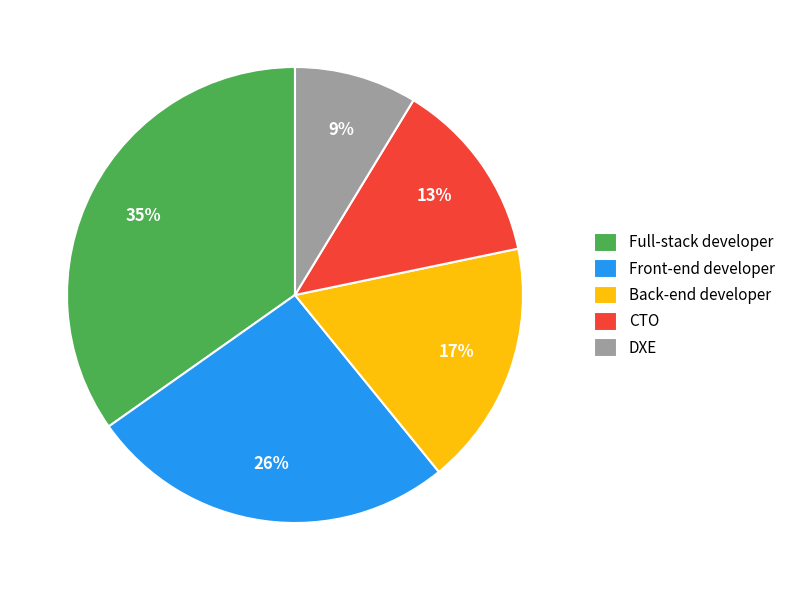

Which has a higher value, DXE or CTO?

CTO